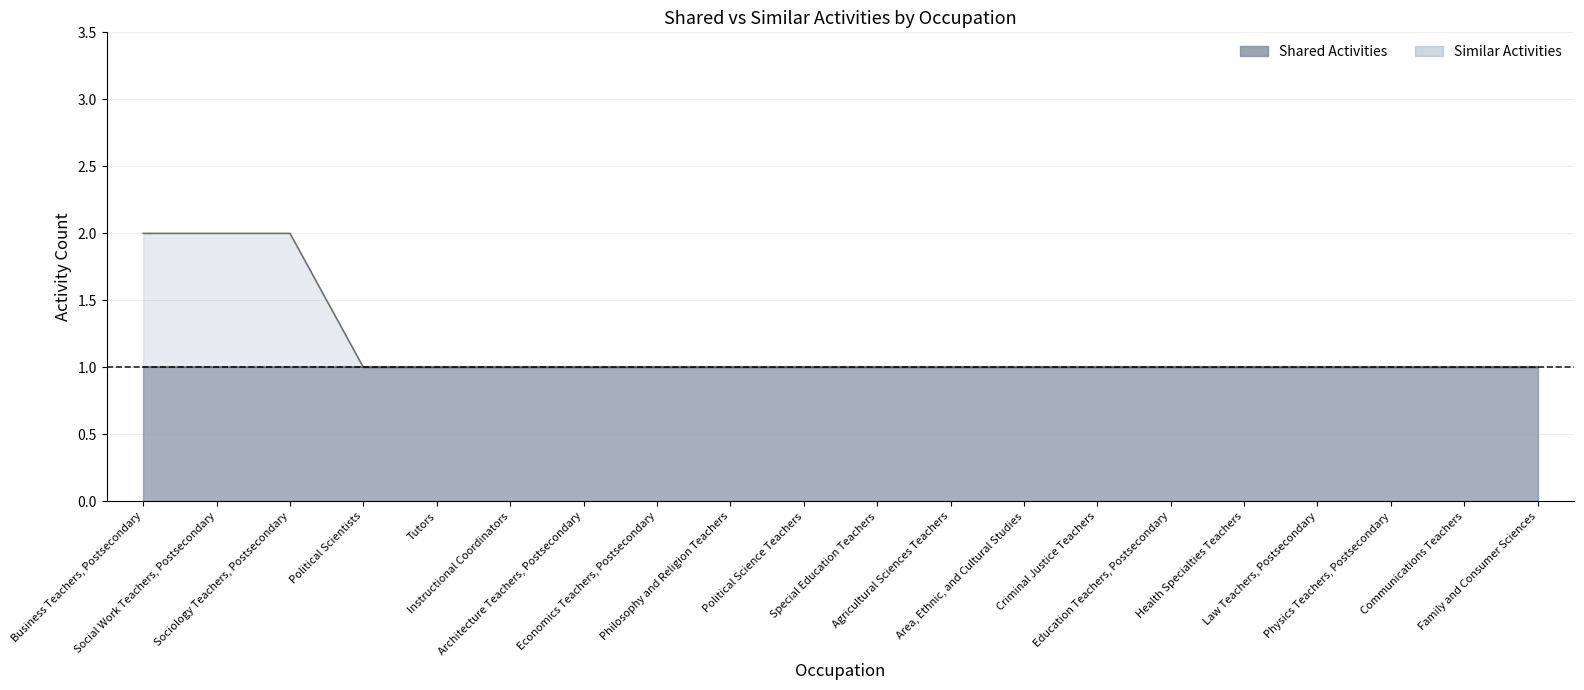

Between Economics Teachers, Postsecondary and Instructional Coordinators, which is larger?

Economics Teachers, Postsecondary